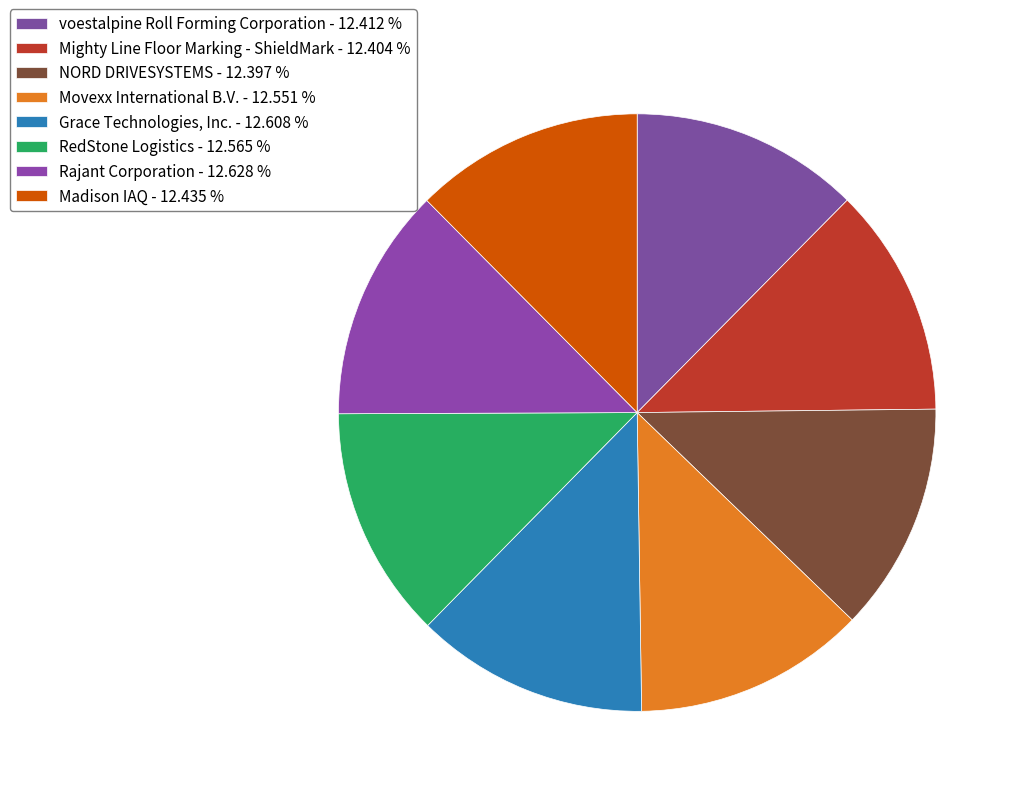

Which has a higher value, RedStone Logistics or Mighty Line Floor Marking - ShieldMark?

RedStone Logistics